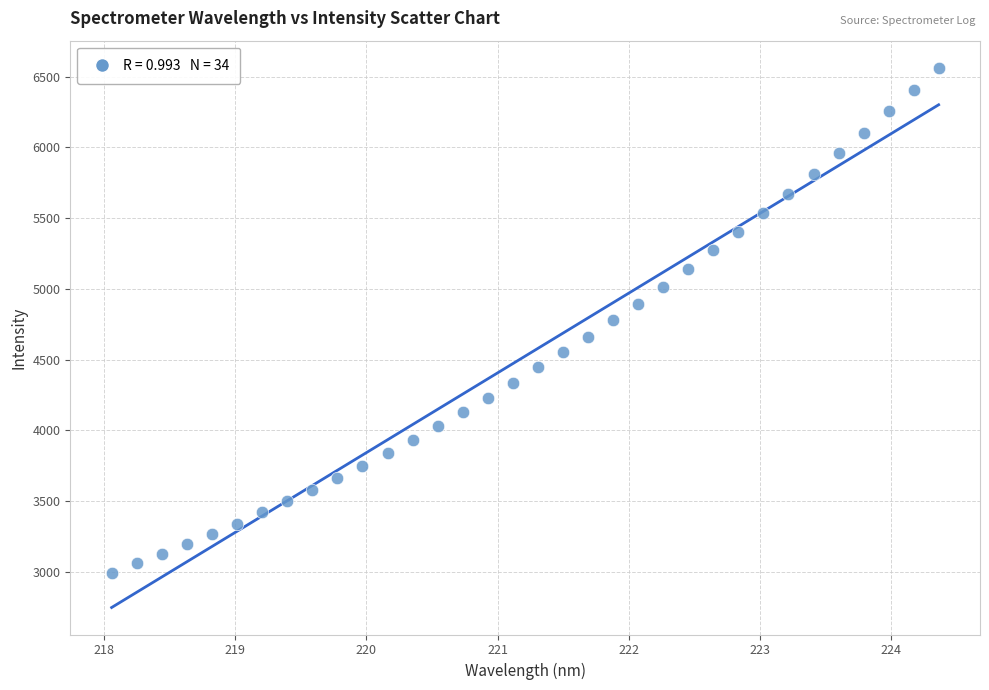

What is the range of Y values (max minus min)?

3568.2